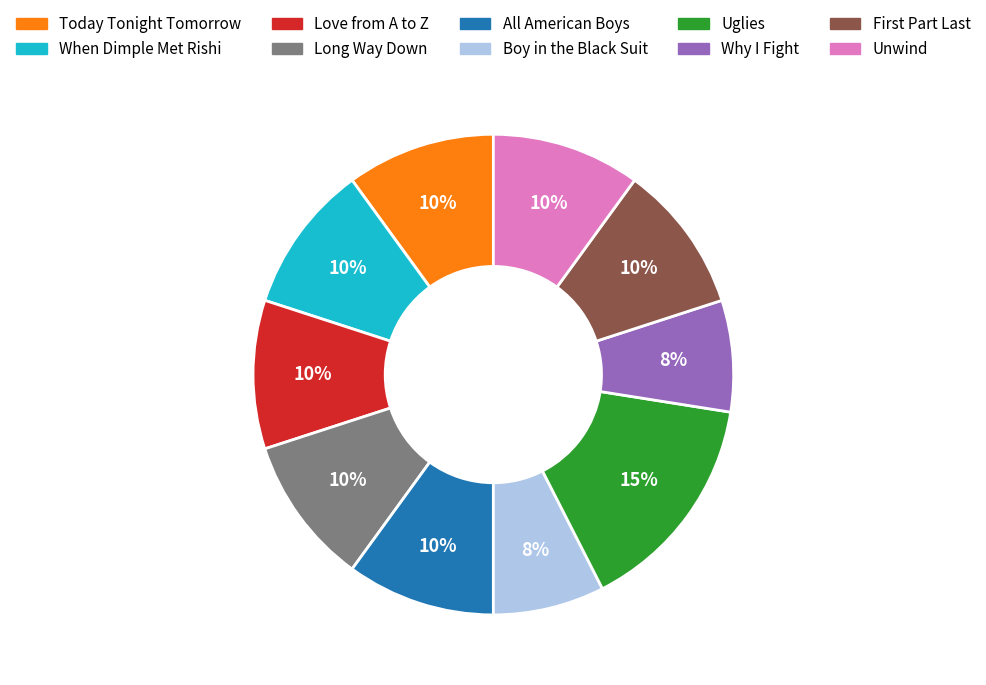

To the nearest percent, what percentage of the pie is Boy in the Black Suit?

8%